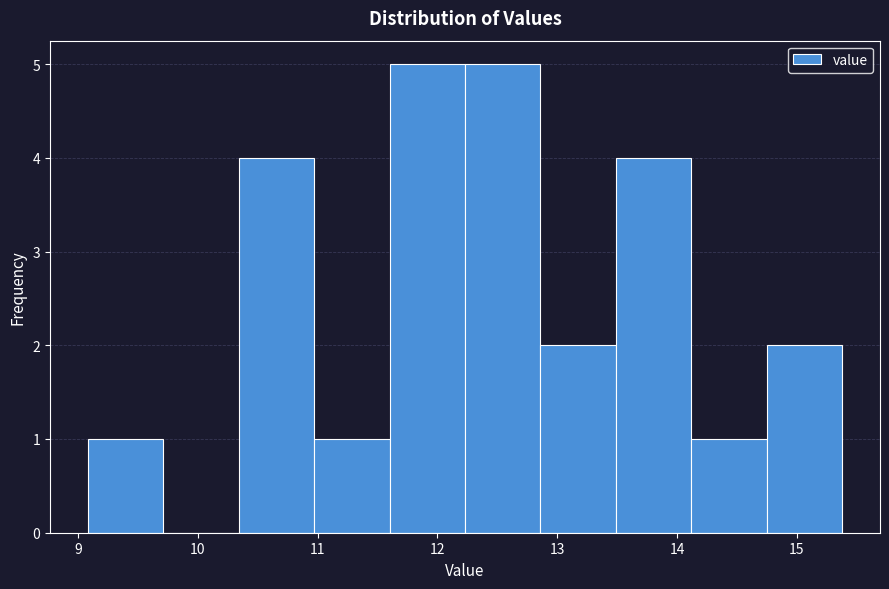

What is the height of the bar covering 11.60 to 12.23 on the x-axis? Neither the bar edges nor the heights are printed on the chart, so give them approximately, as read against the axes.

5